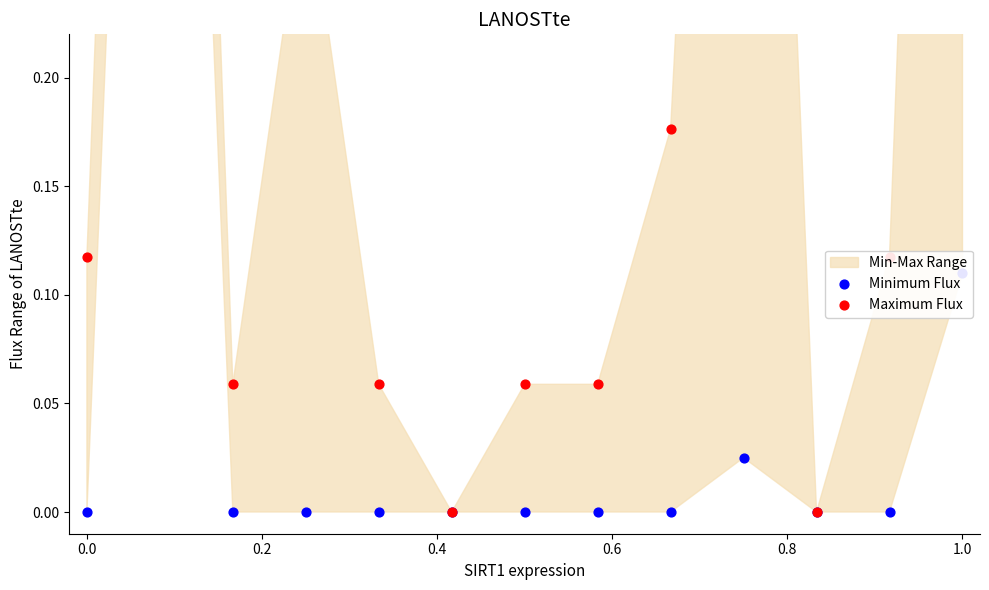

Which series contains the highest Y value?

Maximum Flux